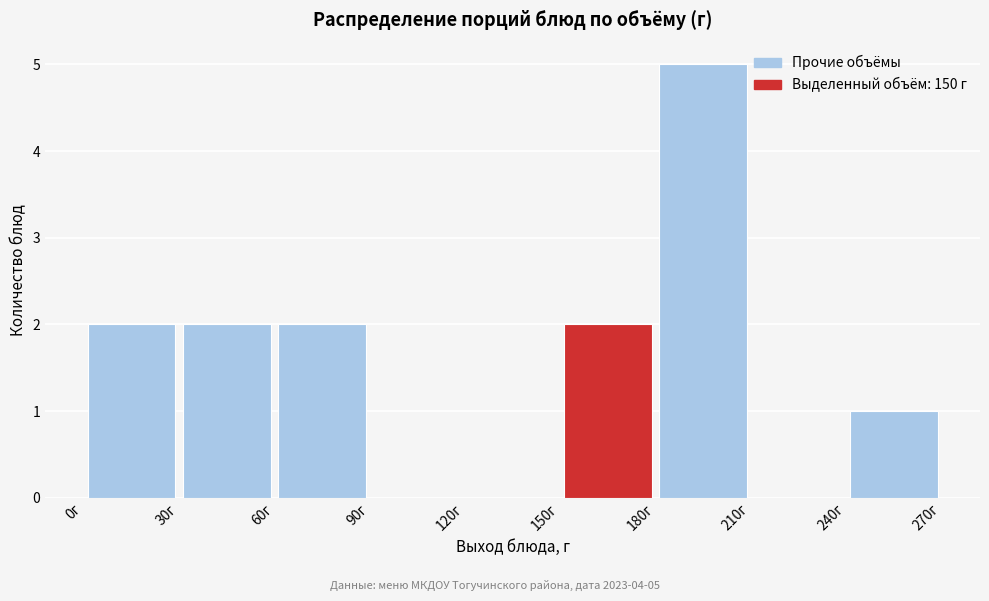

Which range on the x-axis has the tallest bar?

180 to 210